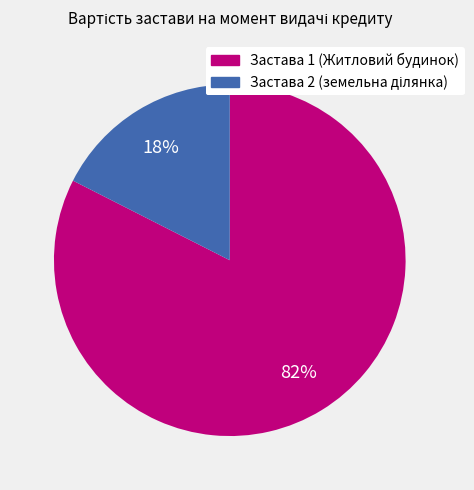

True or false: Застава 1 (Житловий будинок) accounts for 71% of the total.

False